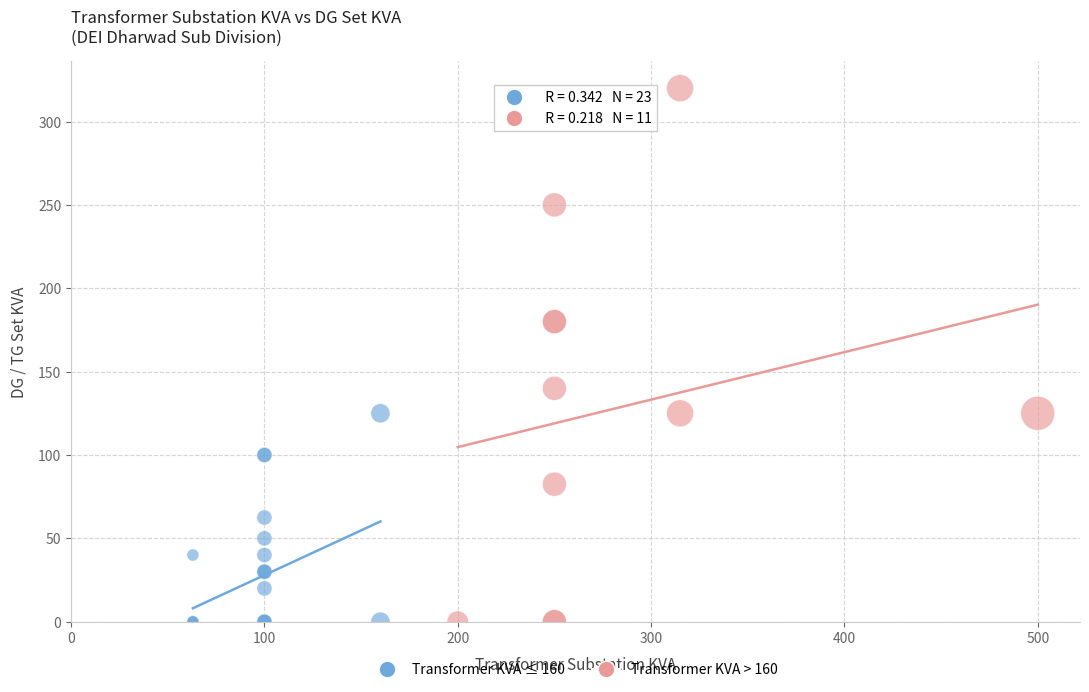

What are all the series names shown in the legend?

Transformer KVA ≤ 160, Transformer KVA > 160